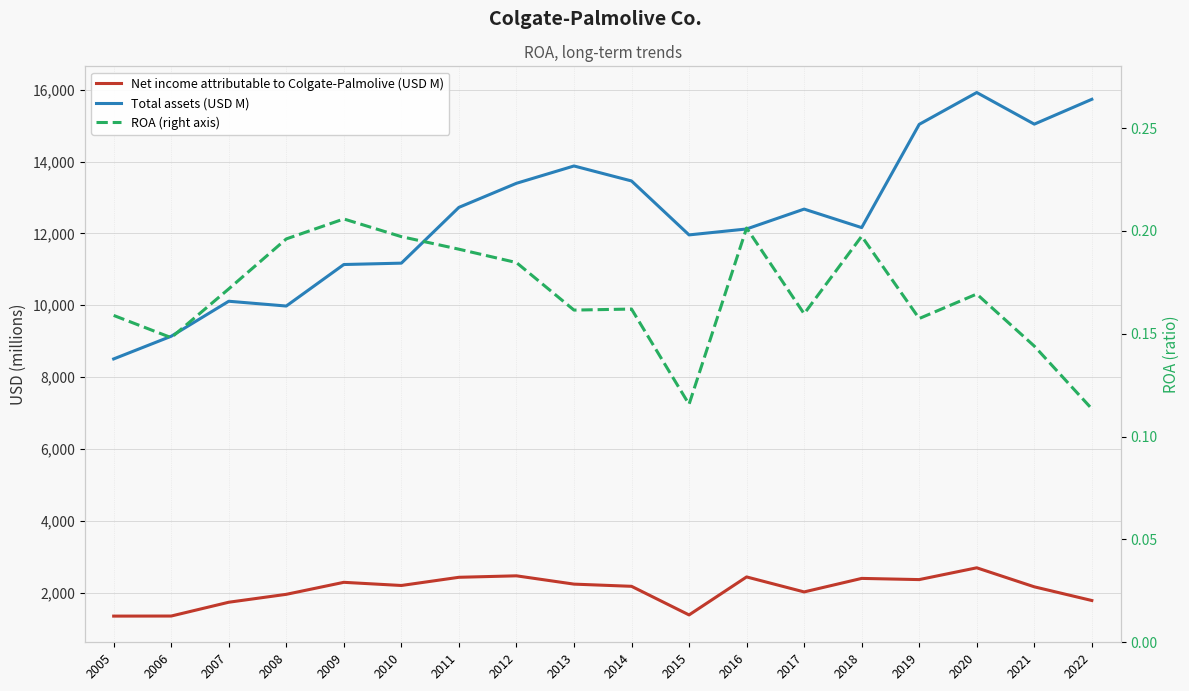

What is the minimum value shown in the chart?

0.1